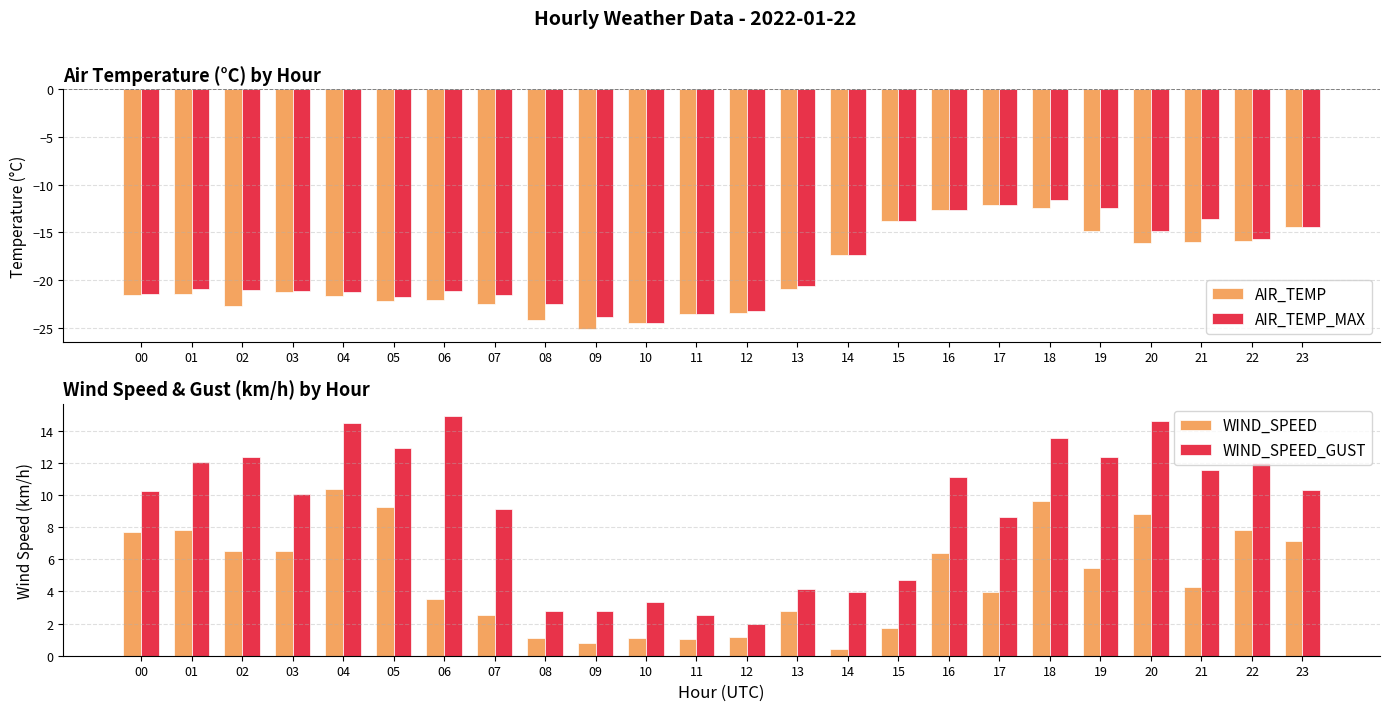

Is it true that AIR_TEMP equals -9.1 at 06?

False